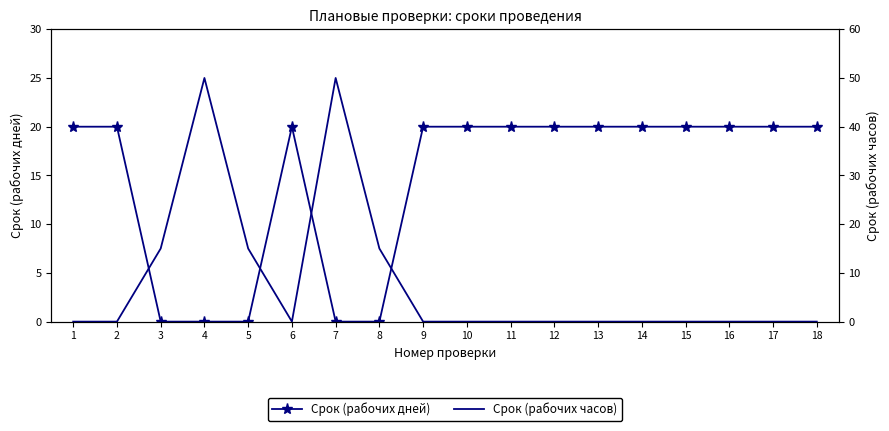

What is the difference between the maximum and second lowest values in the Срок (рабочих дней) series?

20